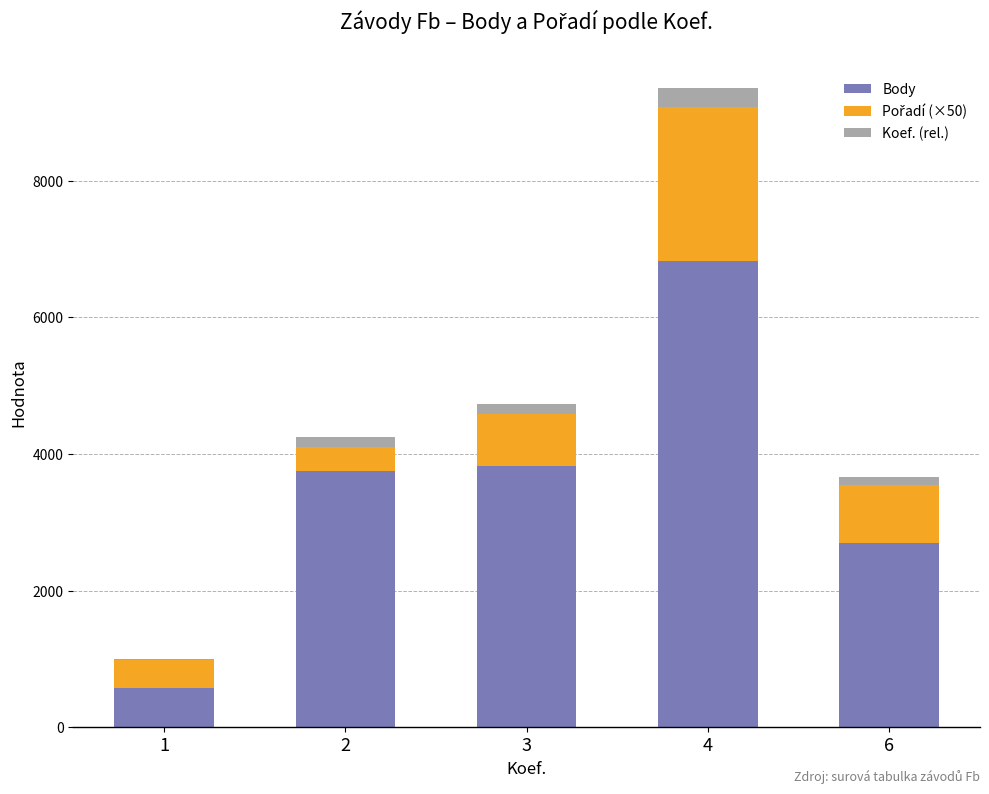

At which category is the sum across all series the highest?

4